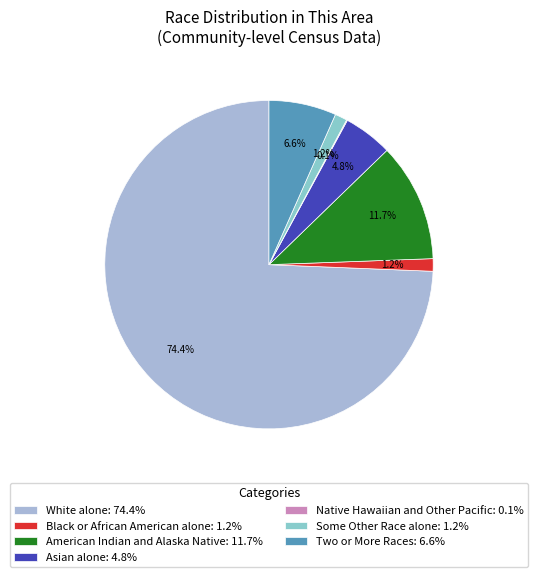

To the nearest percent, what percentage of the pie is White alone?

74%